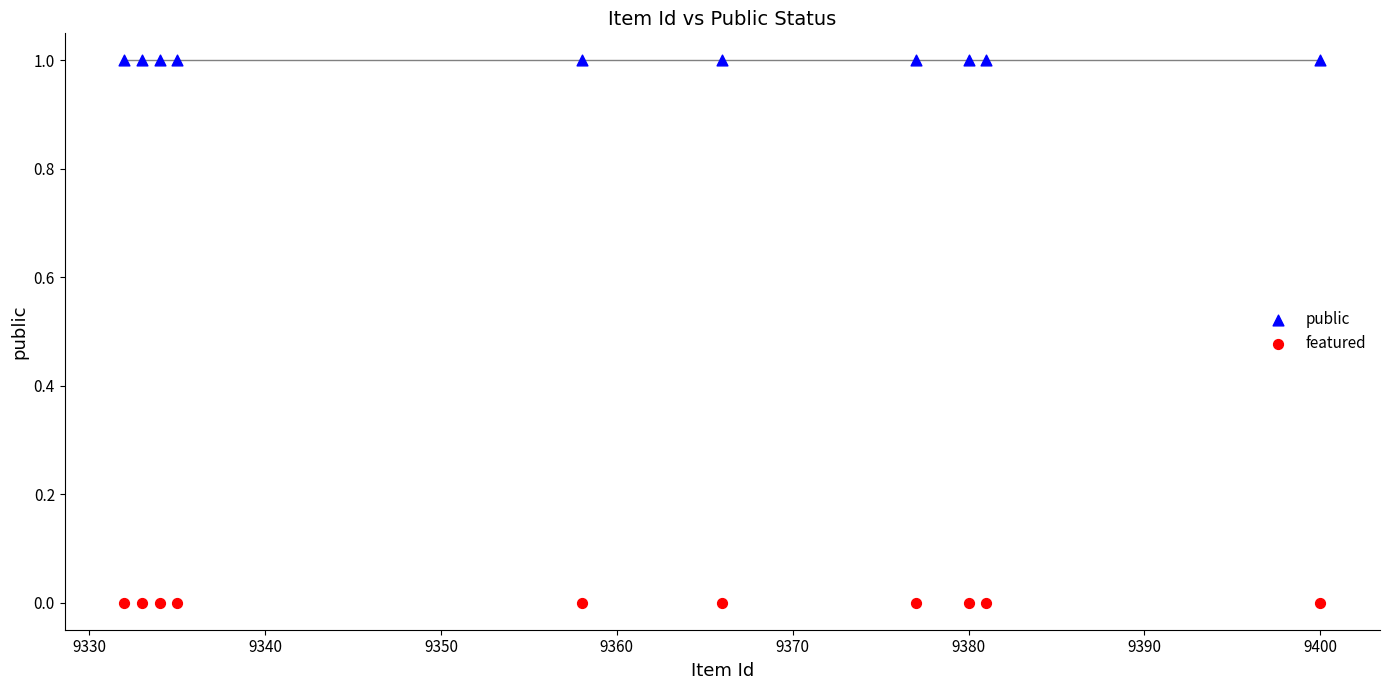

What are all the series names shown in the legend?

public, featured